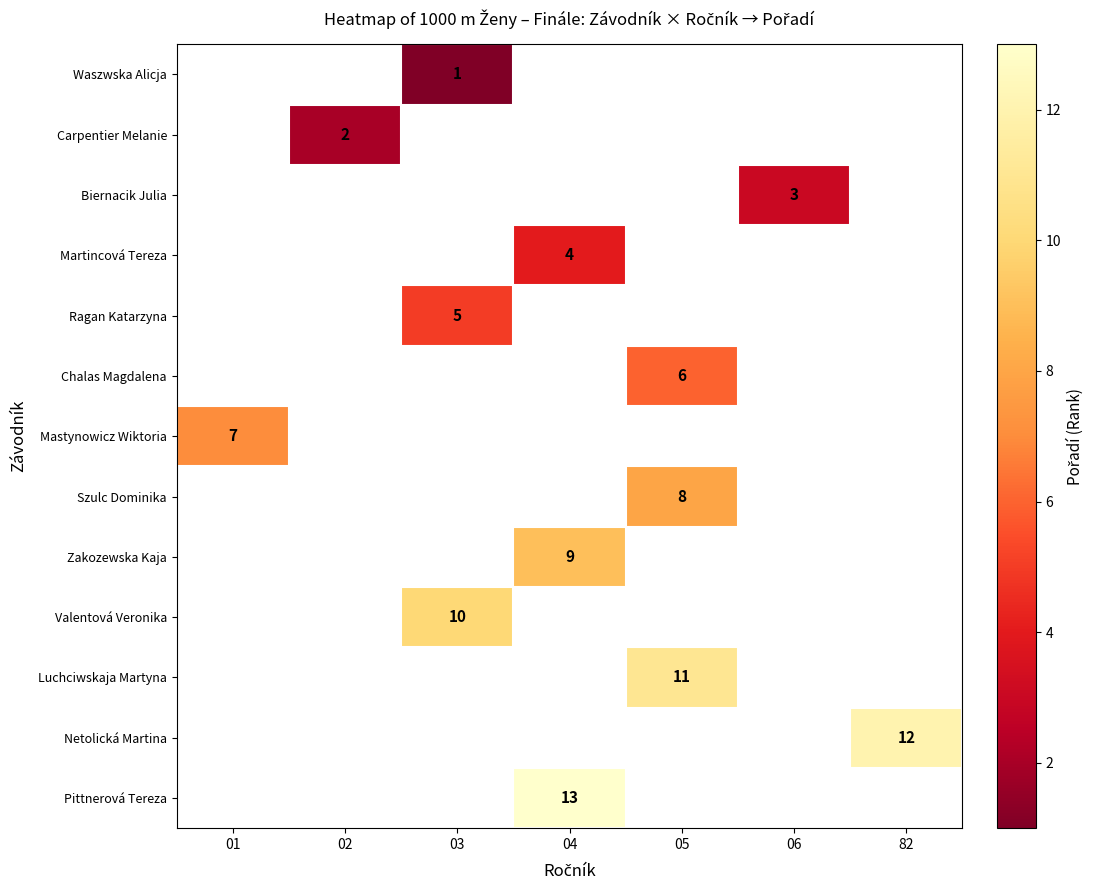

True or false: Chalas Magdalena has a value of 6 at 05.

True